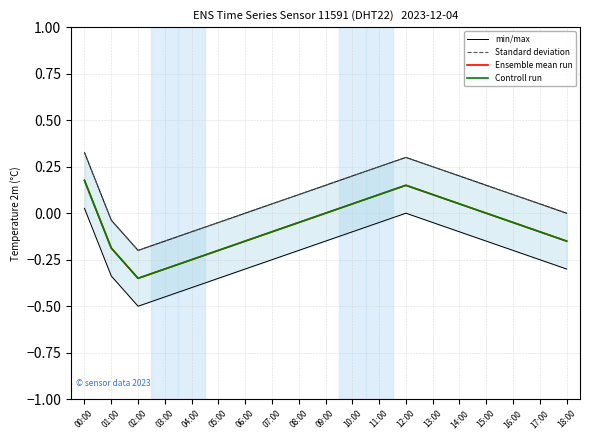

What is the average value of the Controll run series?

-0.1